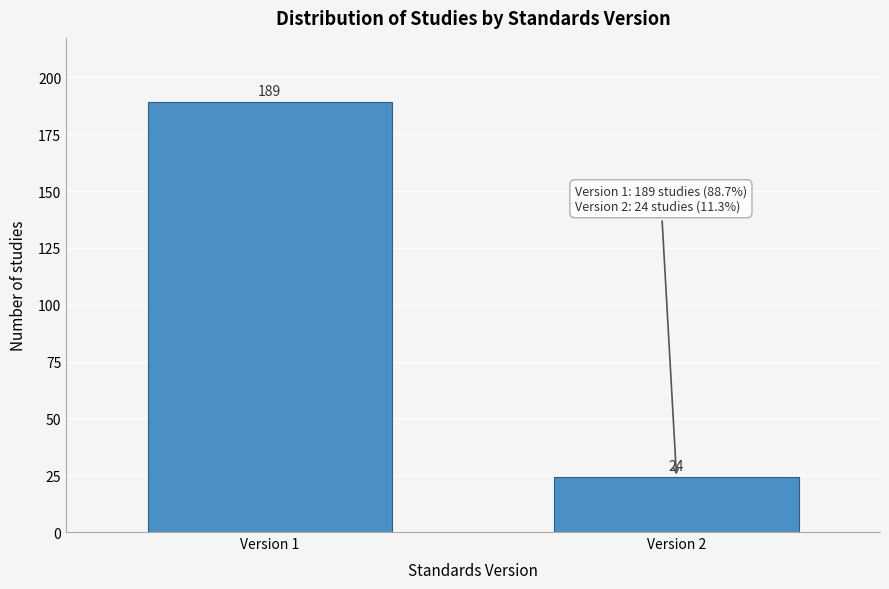

Reading left to right, extract all data points from this chart.

Version 1=189	Version 2=24